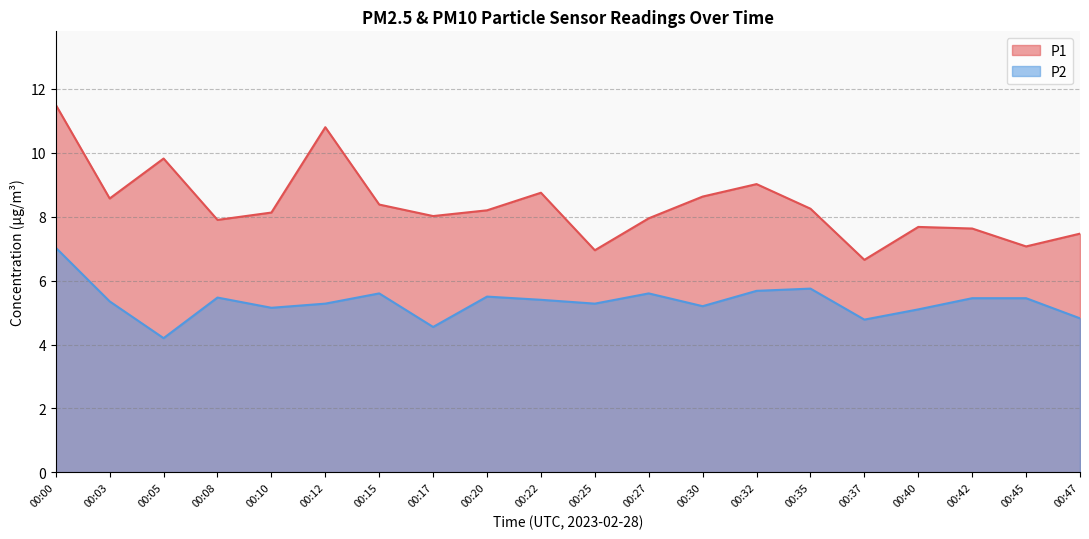

What is the value of the P1 point at the 9th from the left?

8.2